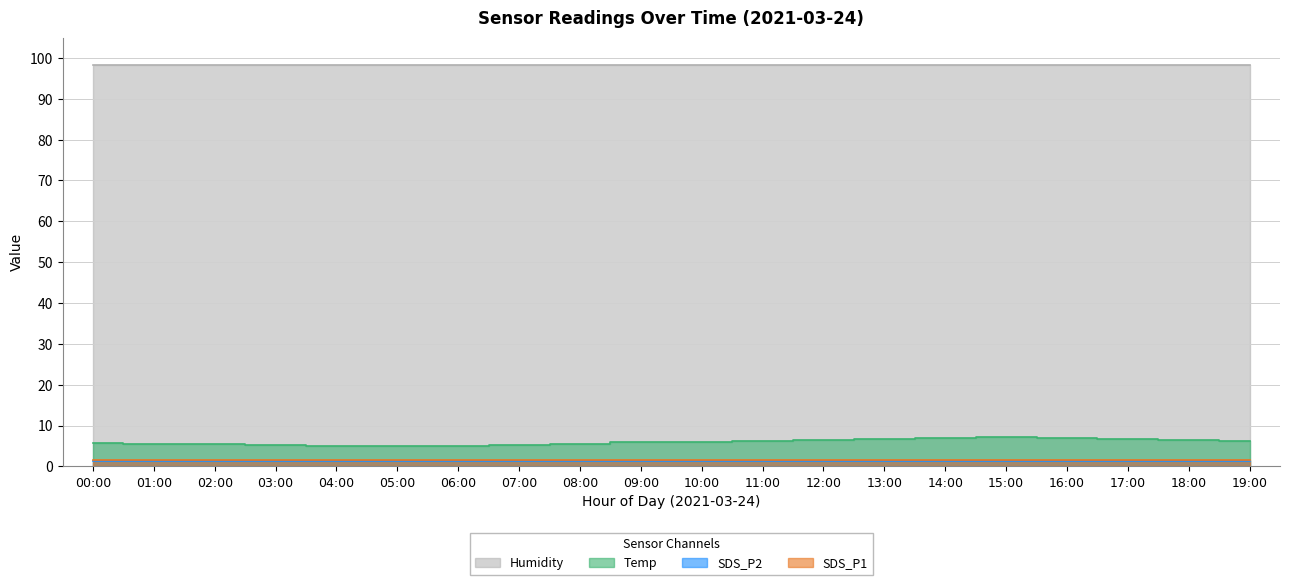

List the series in order of their peak value, lowest first.

SDS_P2, SDS_P1, Temp, Humidity